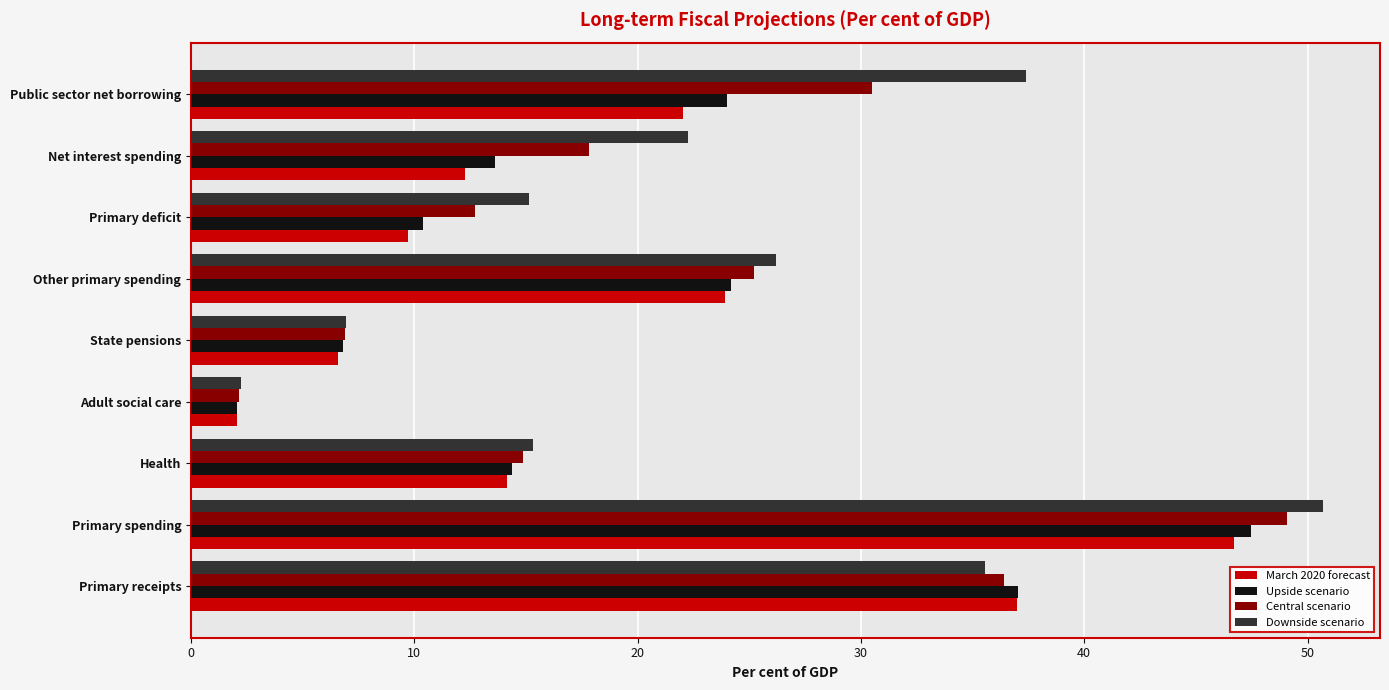

At which category does the chart reach its peak across all series?

Primary spending